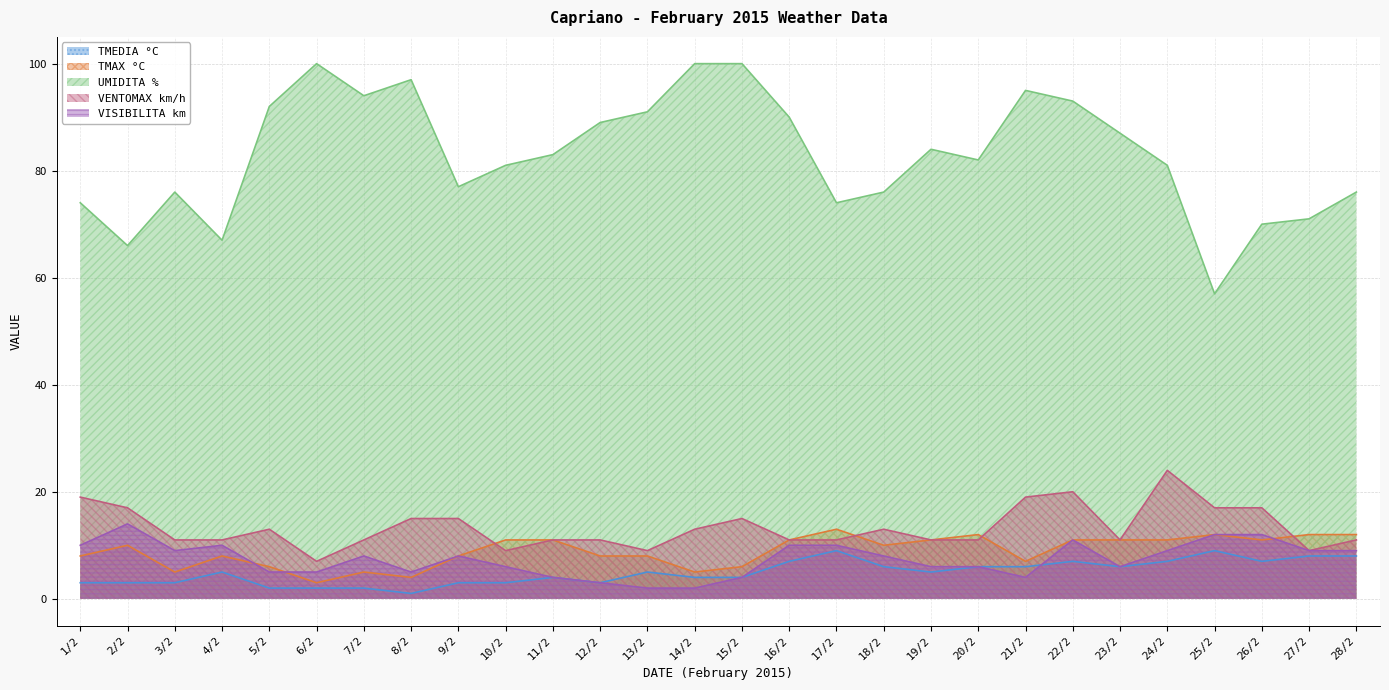

At which label does TMAX °C reach its minimum?

6/2